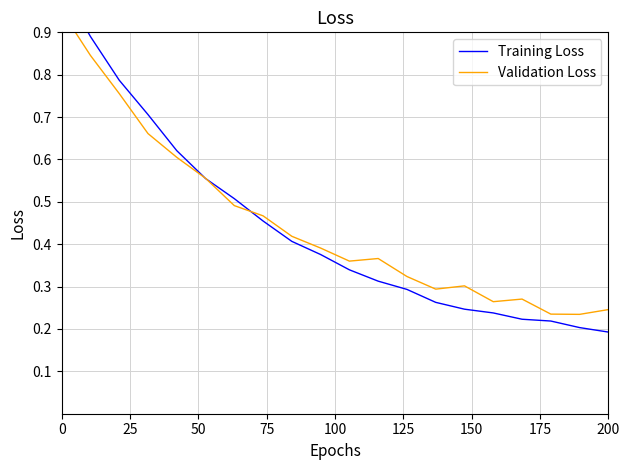

What position from the left is 150?

7